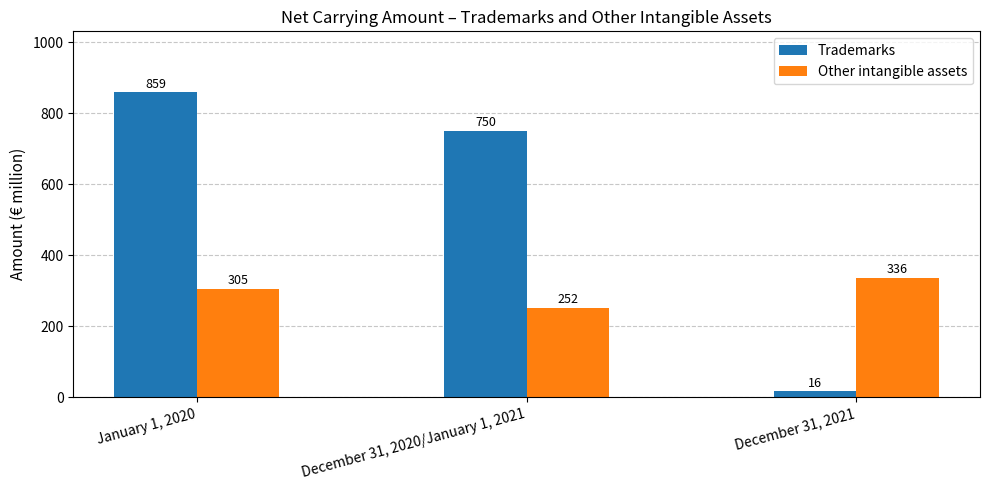

The Other intangible assets series shows 336 at December 31, 2021. True or false?

True